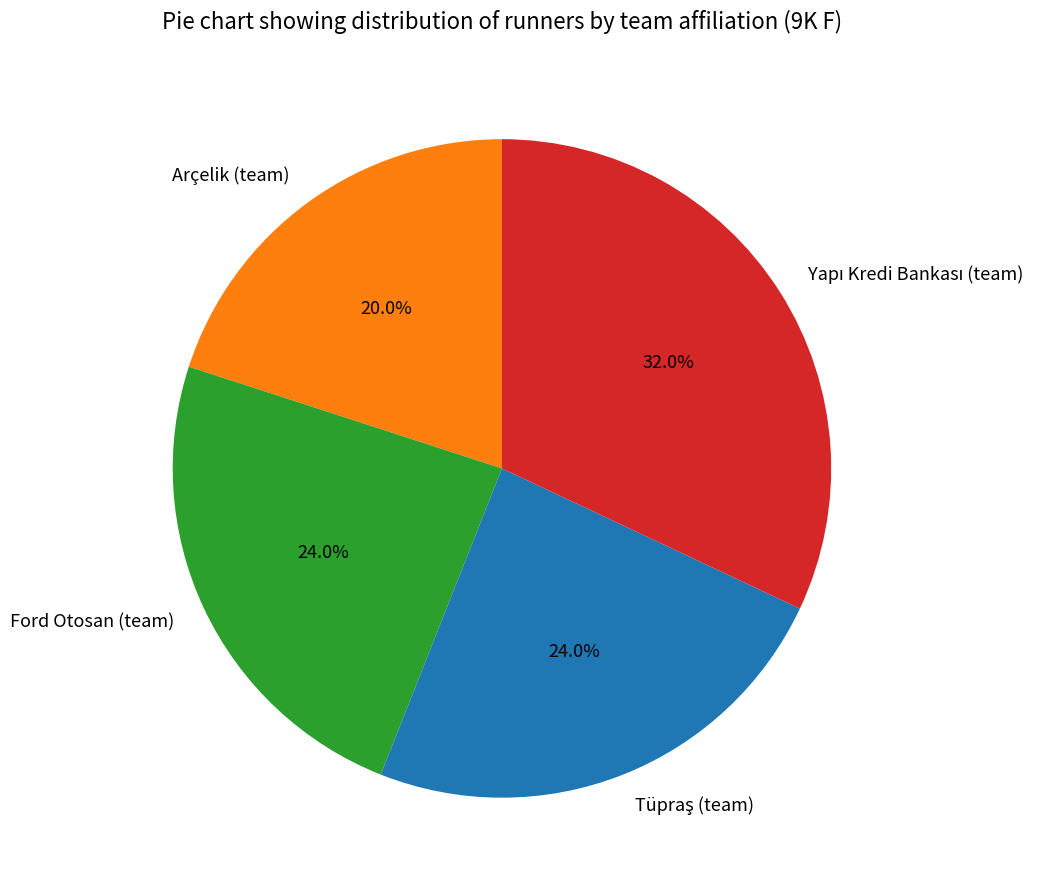

What is the smallest slice in the pie chart?

Arçelik (team)